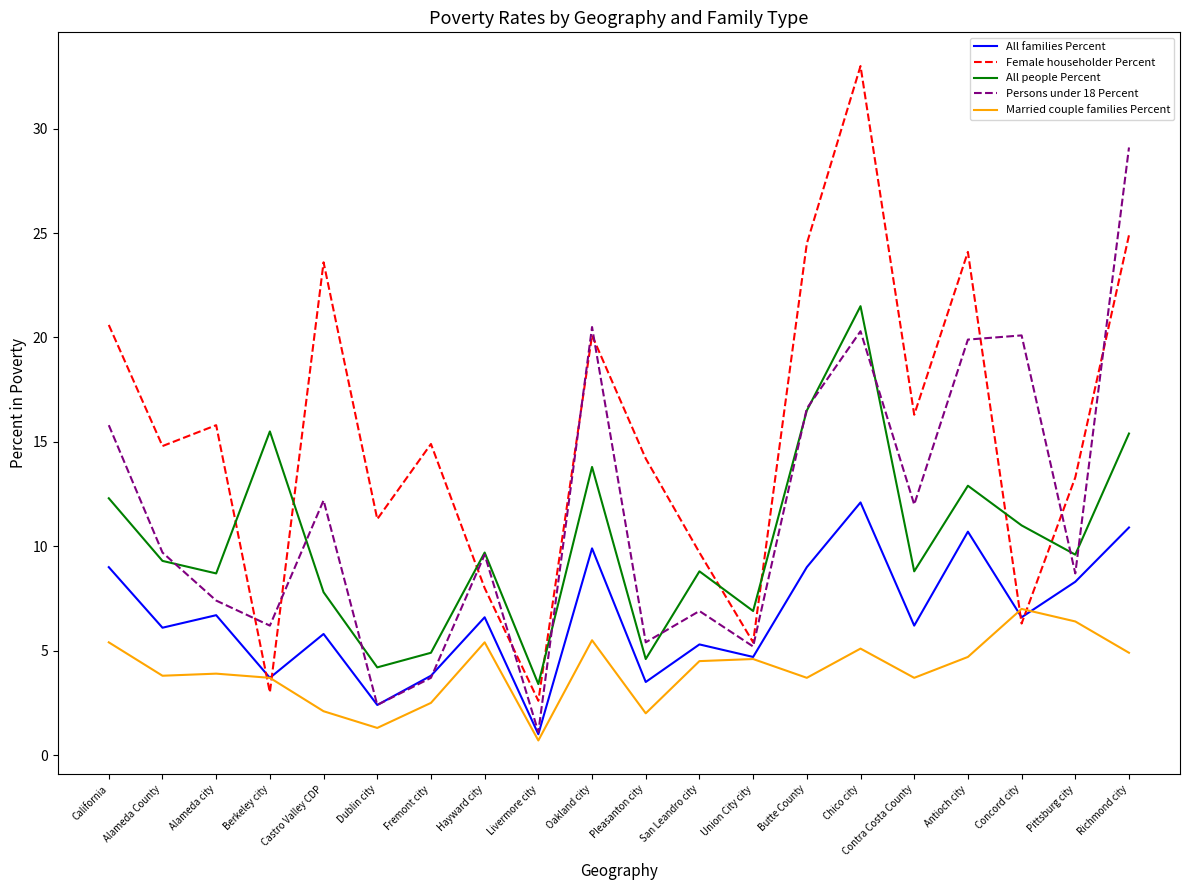

Which series has the widest spread of values?

Female householder Percent